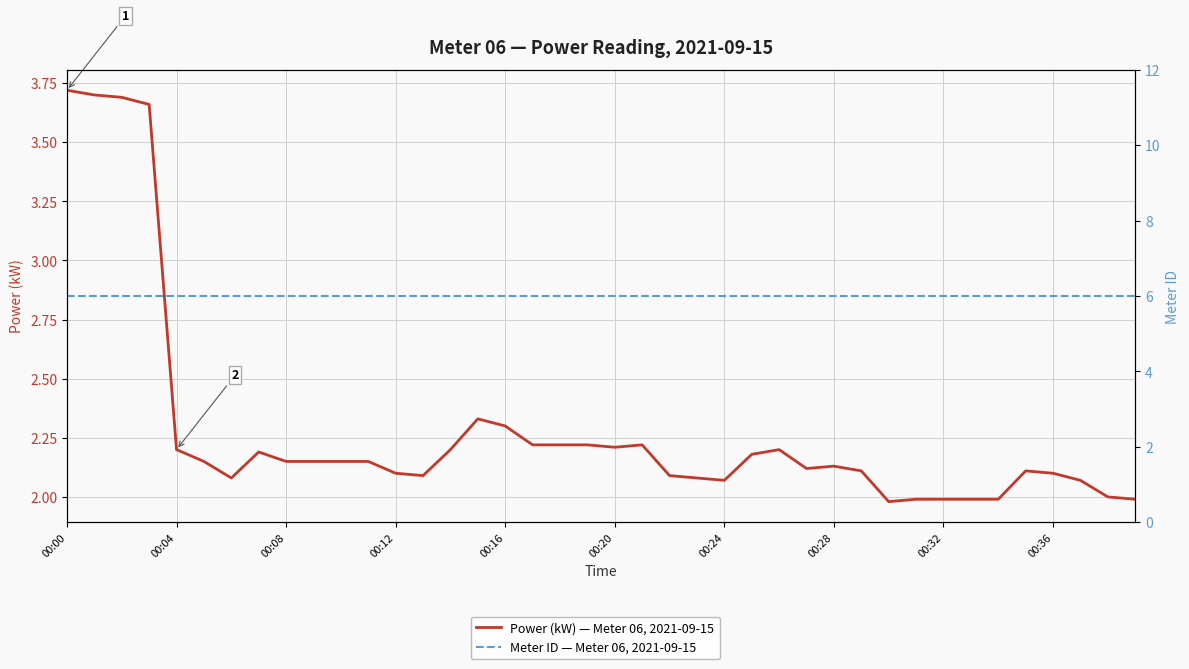

True or false: Power (kW) — Meter 06, 2021-09-15 has more than 0 points higher than both neighbors.

True